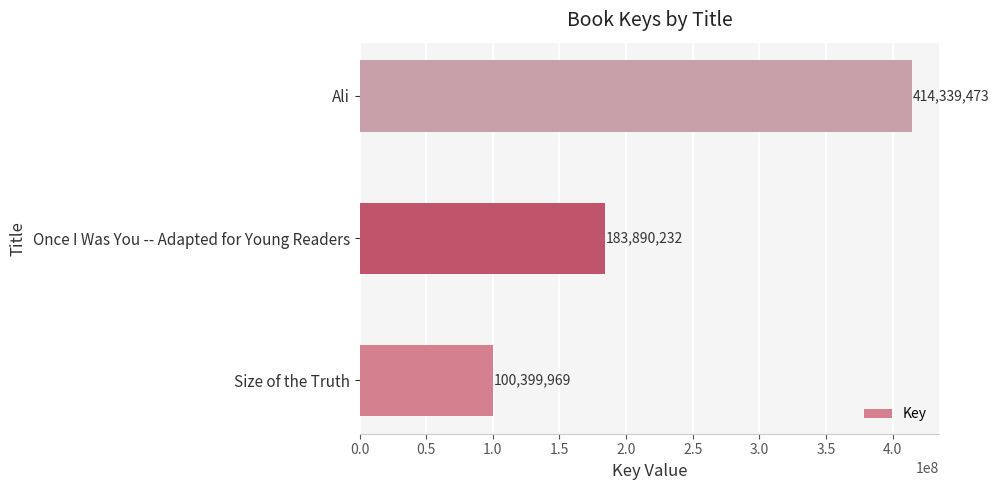

What is the difference between the maximum and second lowest values?

230449241